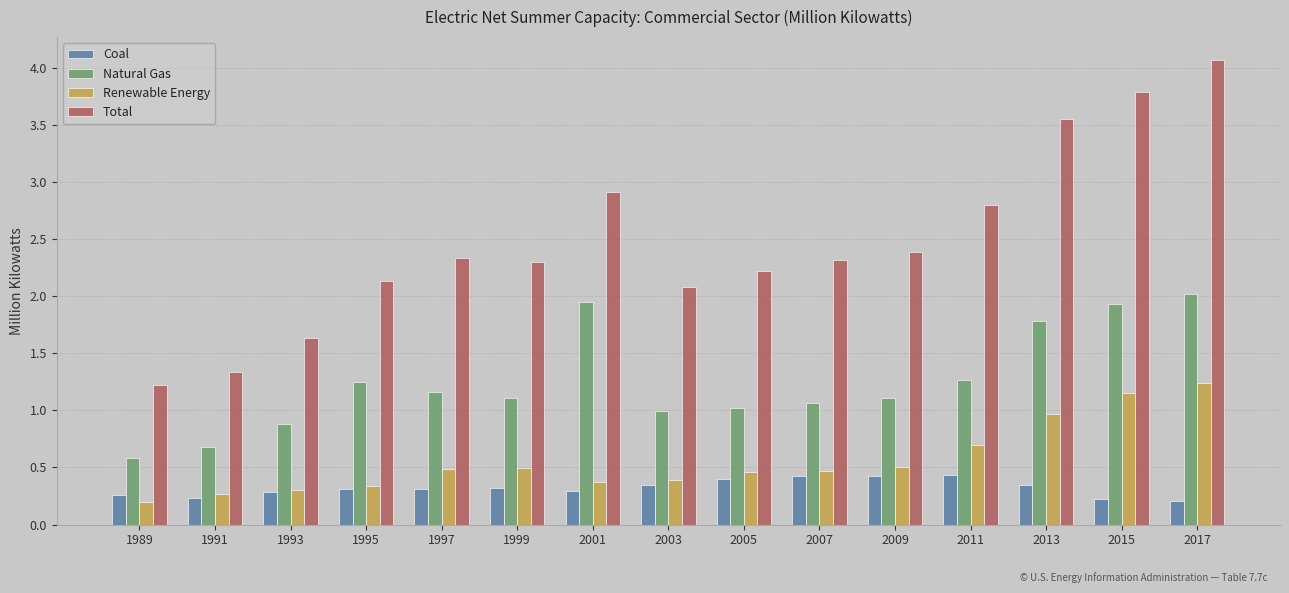

Which series changed the most between 1991 and 2017?

Total